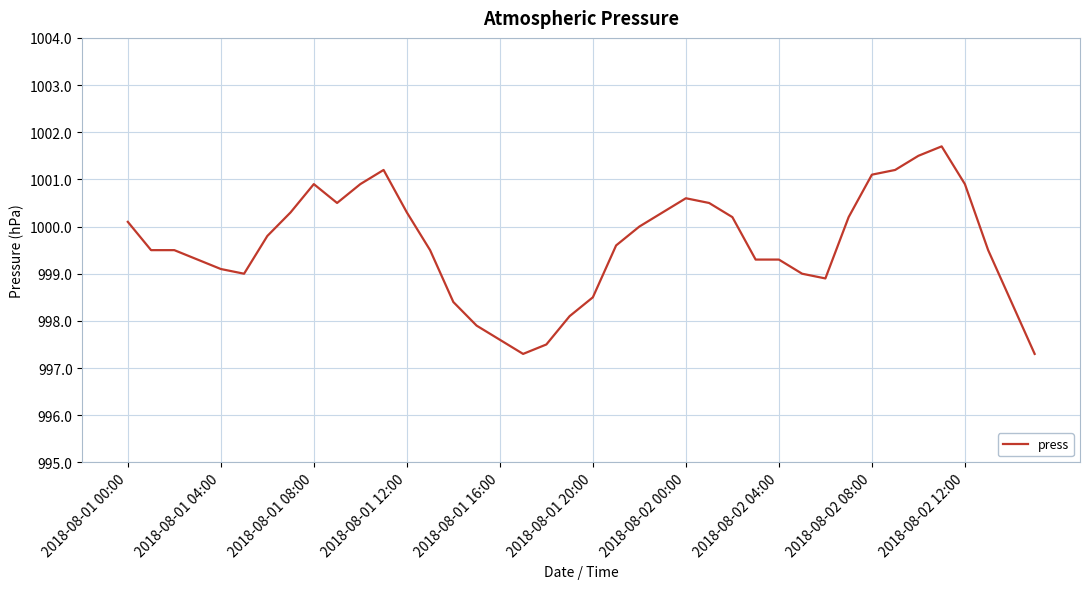

What is the minimum value shown in the chart?

997.3